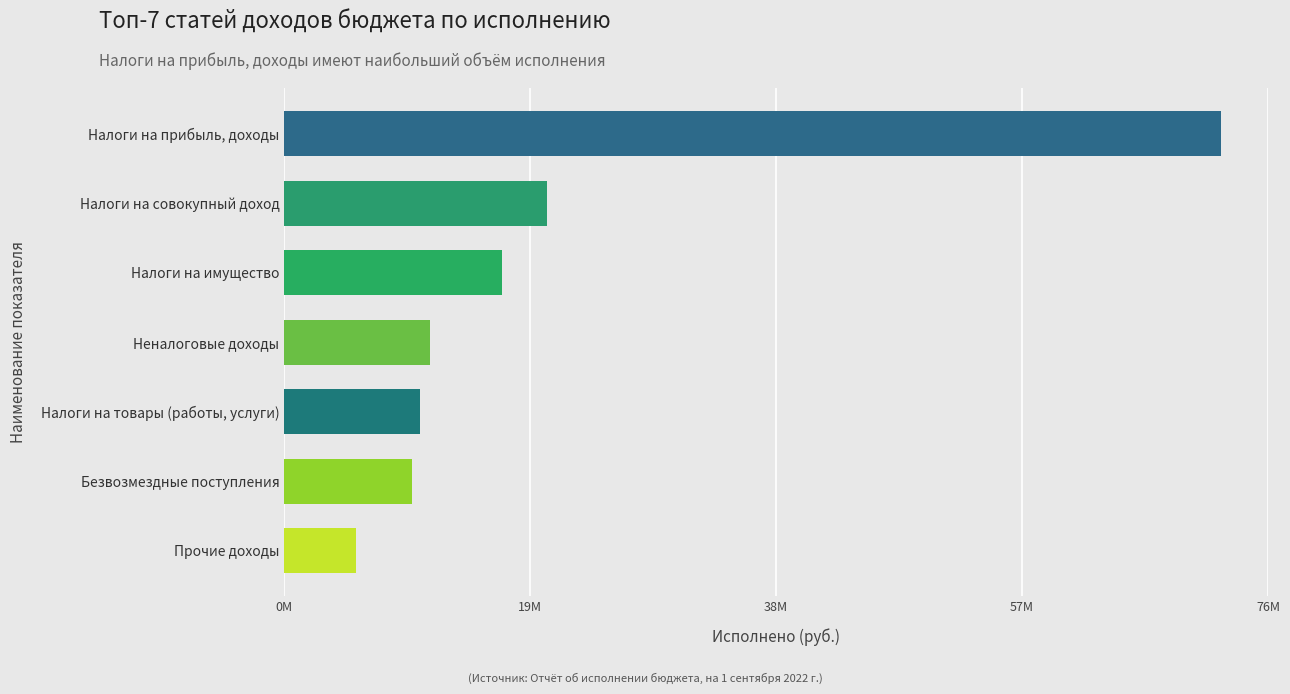

Are the bars horizontal?

Yes